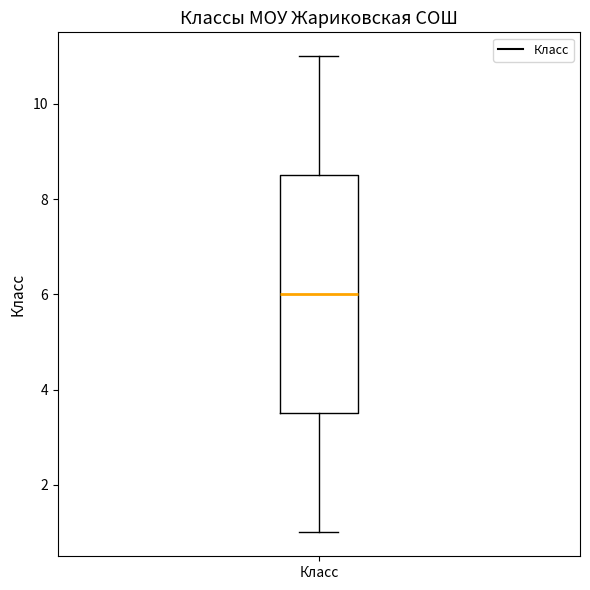

Read this box plot against the y-axis: the position of the median line, the range covered by the box, and the ends of both whiskers. The values are not printed on the chart, so give them approximately, as read against the axis.

median 6.0, box 3.6 to 8.6, whiskers 1.0 to 11.0